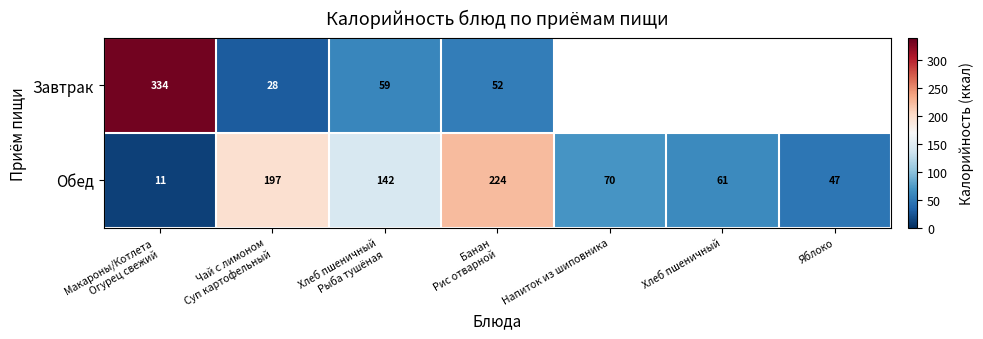

What is the sum of the Обед values at Яблоко and Напиток из шиповника?

117.0